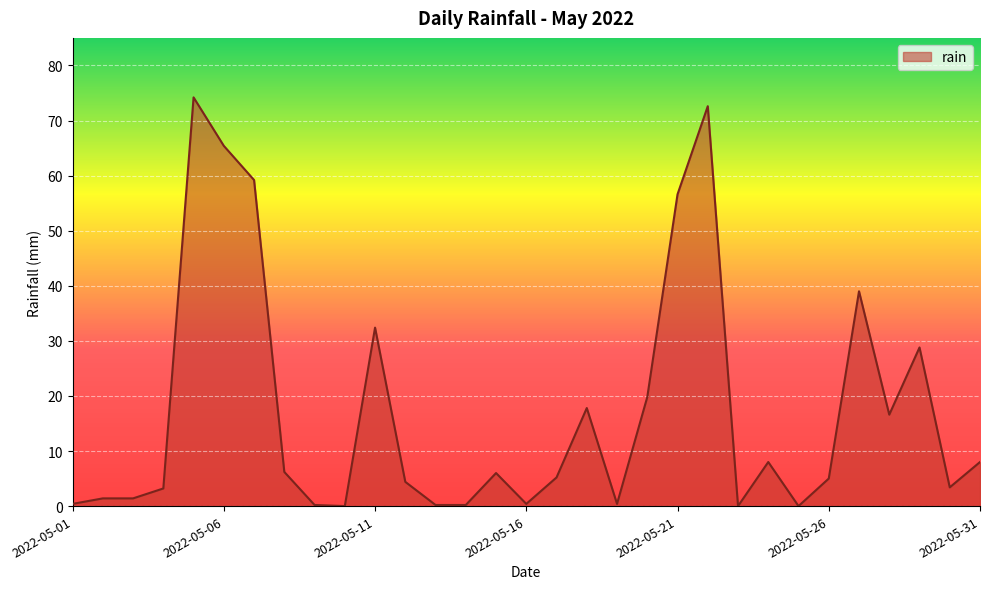

What is the greatest value displayed?

74.2